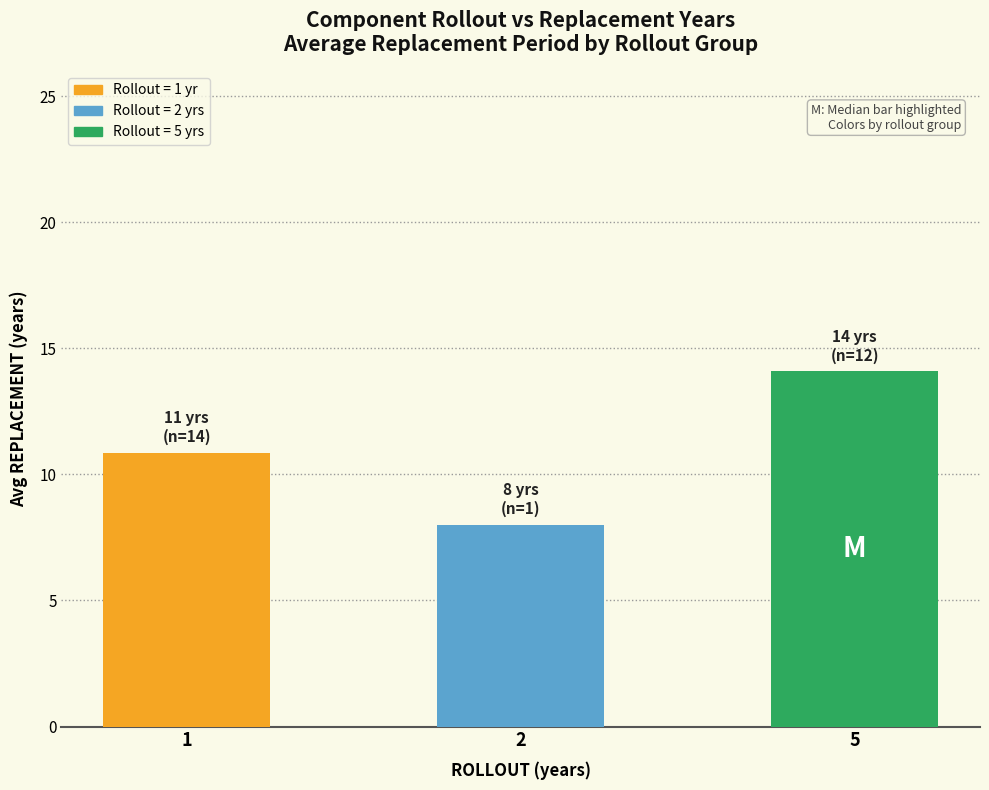

Rank the categories by value from lowest to highest.

2, 1, 5